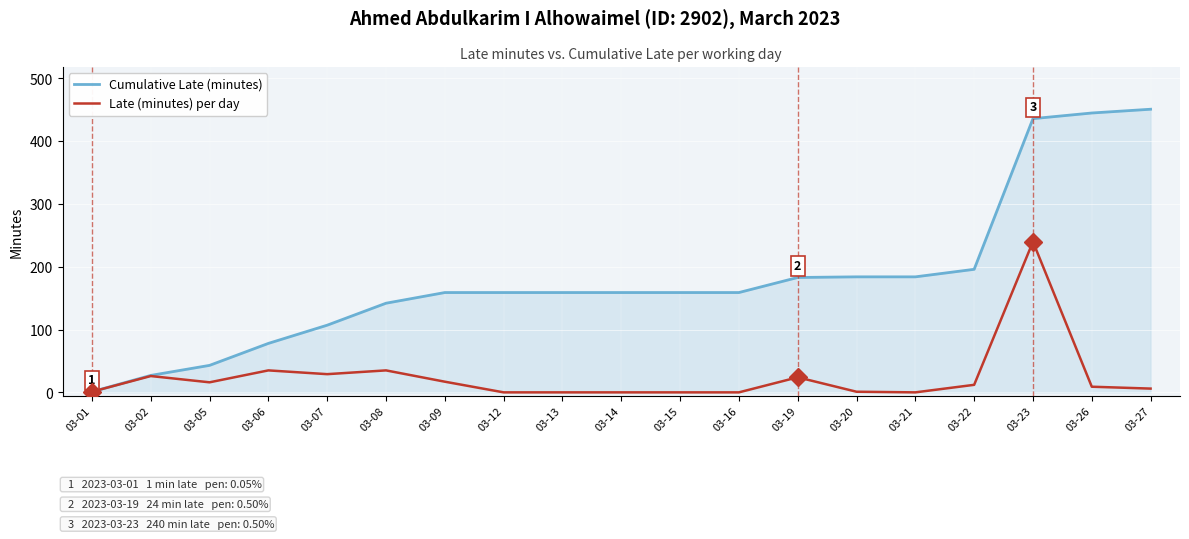

Which category has the highest value in the Cumulative Late (minutes) series?

03-27